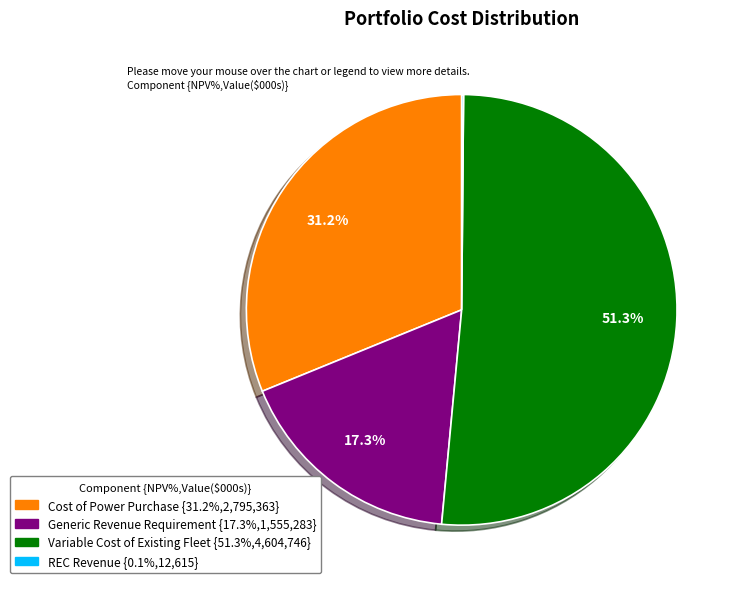

Does any single category account for the majority?

Yes